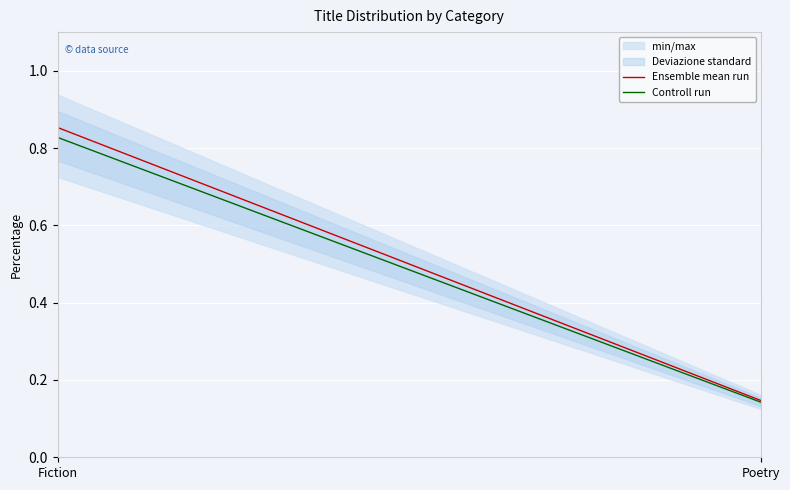

Count the values in the range 0 to 1.

2